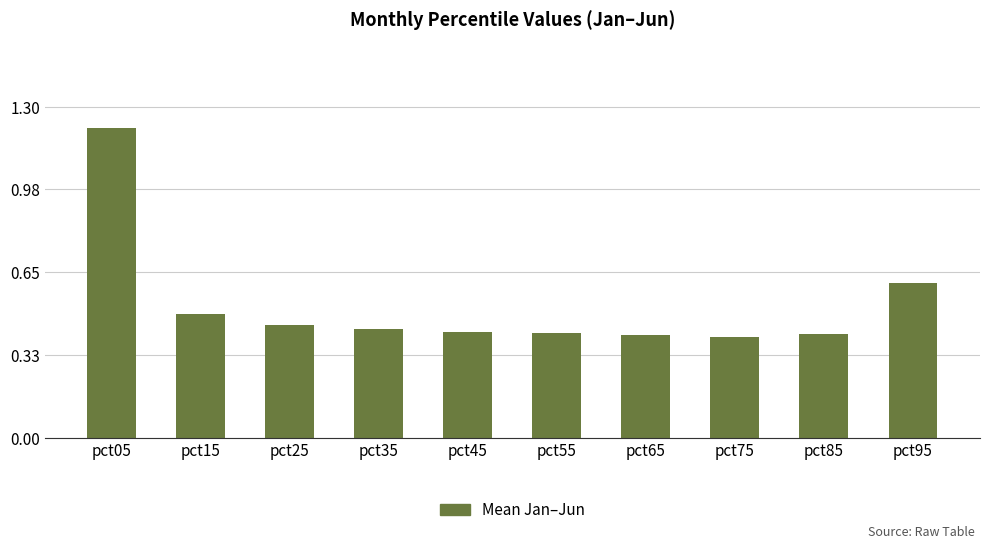

How many values are between 0 and 1?

9